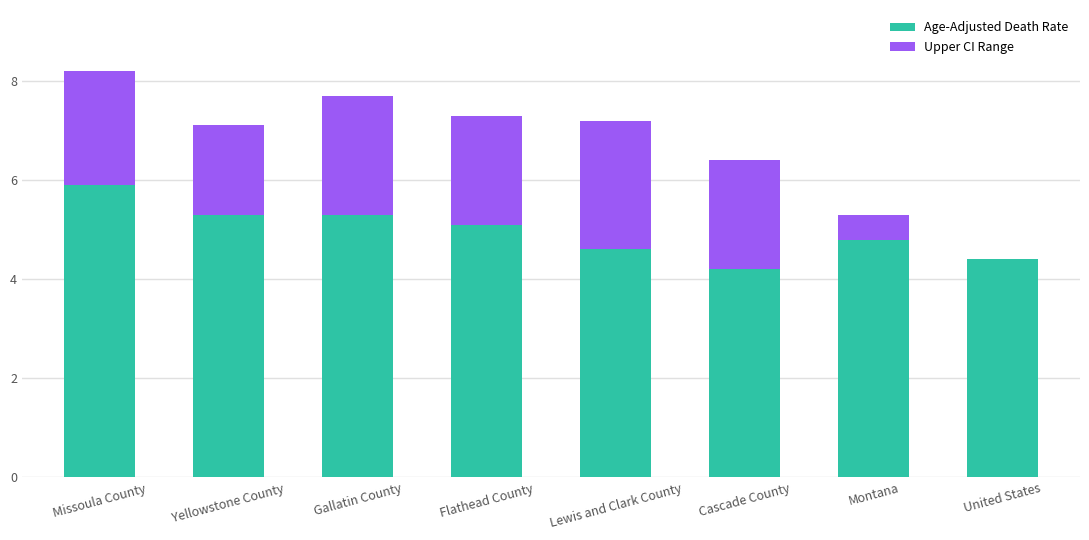

At which category is the sum across all series the highest?

Missoula County